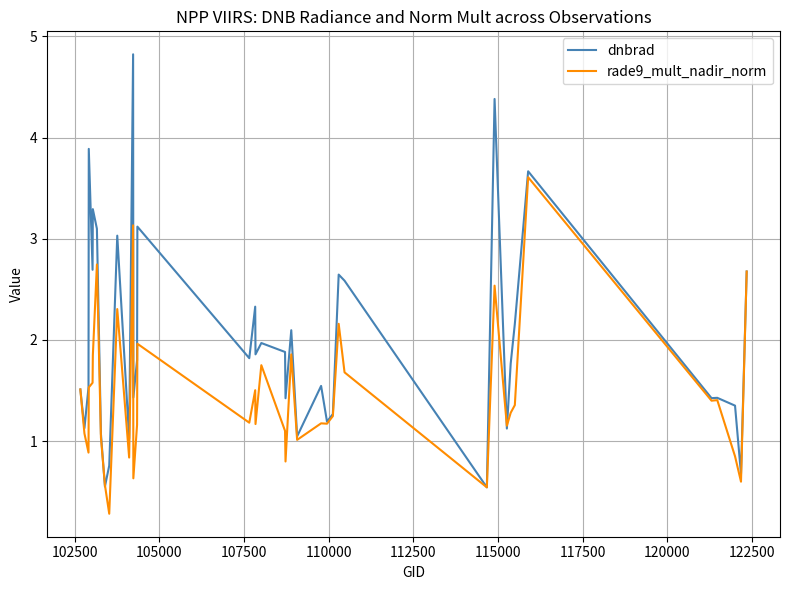

Which series has the largest range (max minus min)?

dnbrad